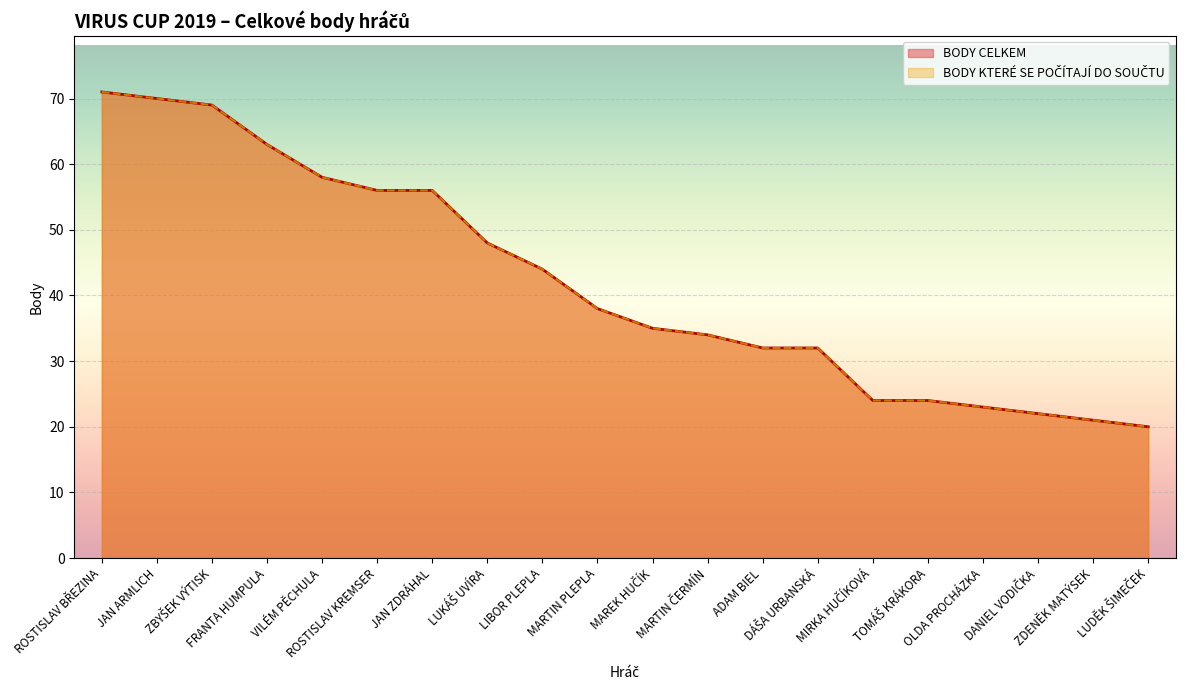

Reading right to left, extract all data points from this chart.

BODY CELKEM: 20	21	22	23	24	24	32	32	34	35	38	44	48	56	56	58	63	69	70	71
BODY KTERÉ SE POČÍTAJÍ DO SOUČTU: 20	21	22	23	24	24	32	32	34	35	38	44	48	56	56	58	63	69	70	71